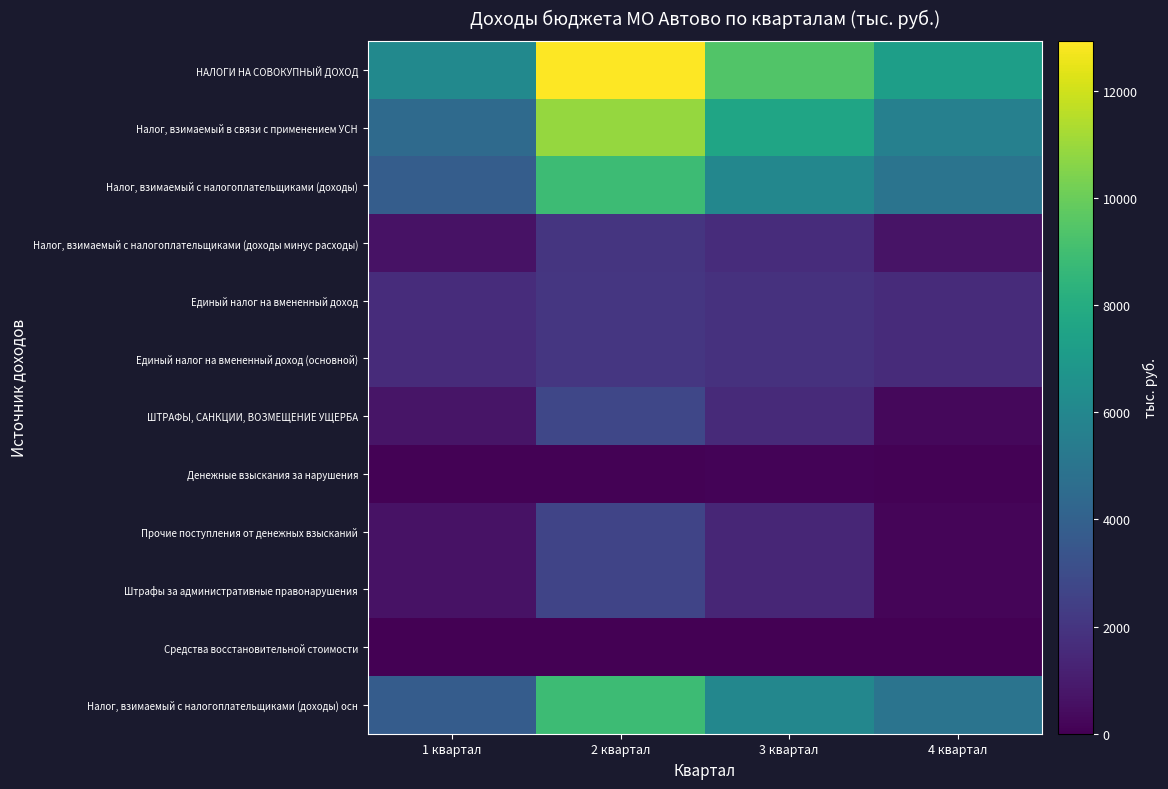

What is the difference between the highest and lowest values at 4 квартал?

7243.8